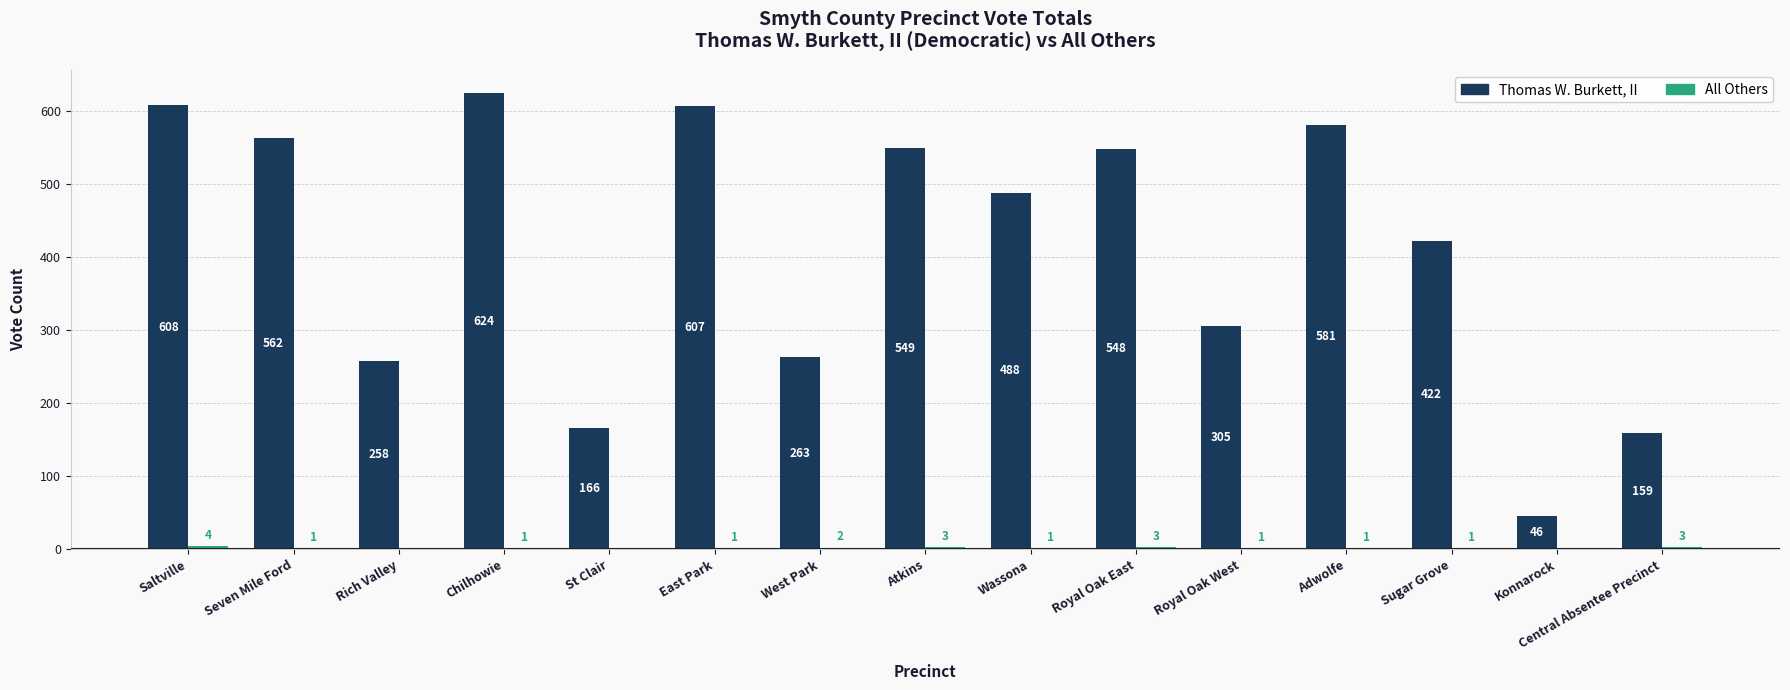

What is the sum of all Thomas W. Burkett, II values?

6186